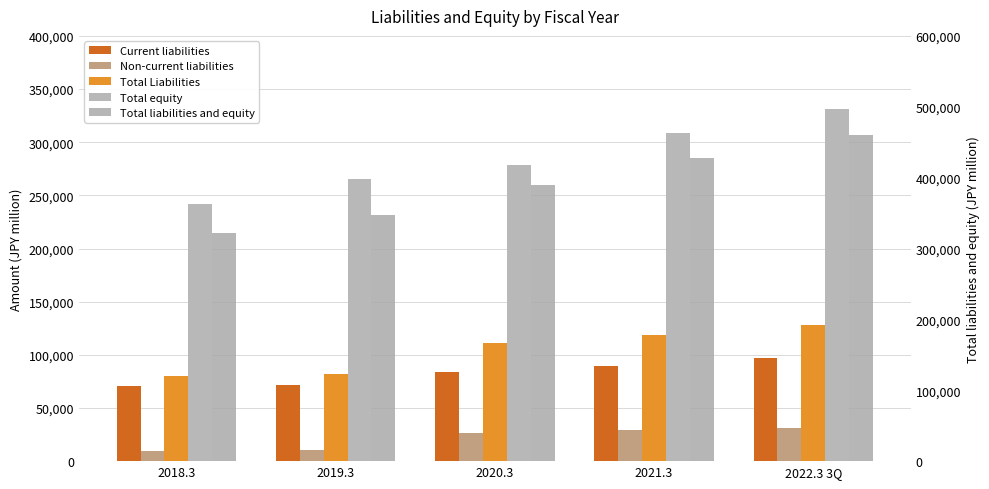

The value of Current liabilities at 2020.3 is 55873. True or false?

False